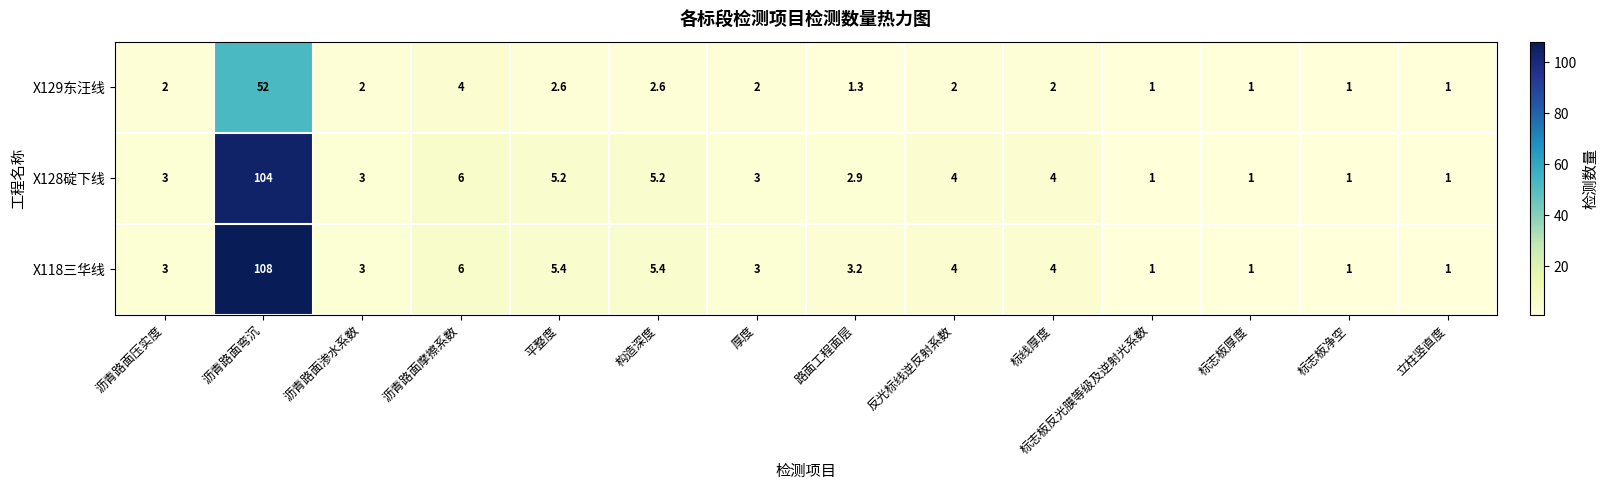

At which category is the sum across all series the highest?

沥青路面弯沉